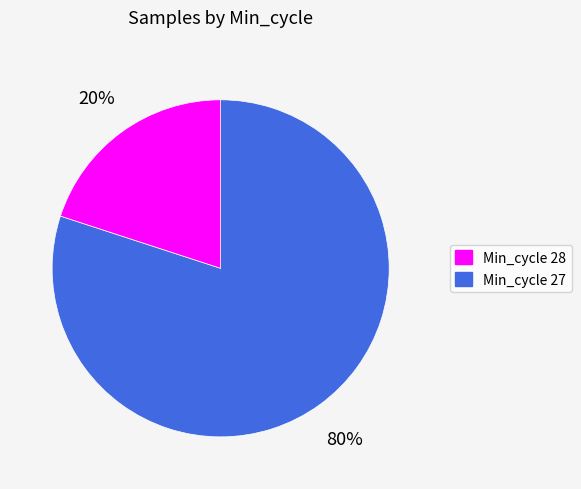

Does any single category account for the majority?

Yes